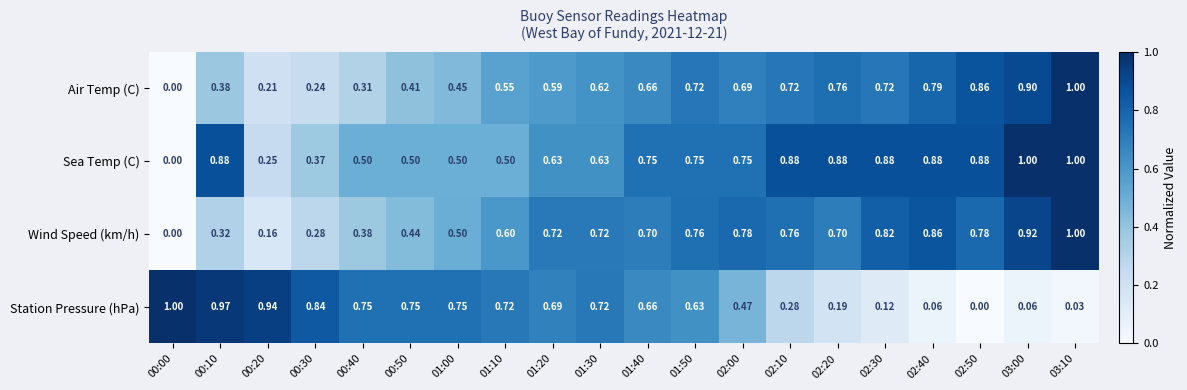

Rank the series by their average value, from highest to lowest.

Sea Temp (C), Wind Speed (km/h), Air Temp (C), Station Pressure (hPa)